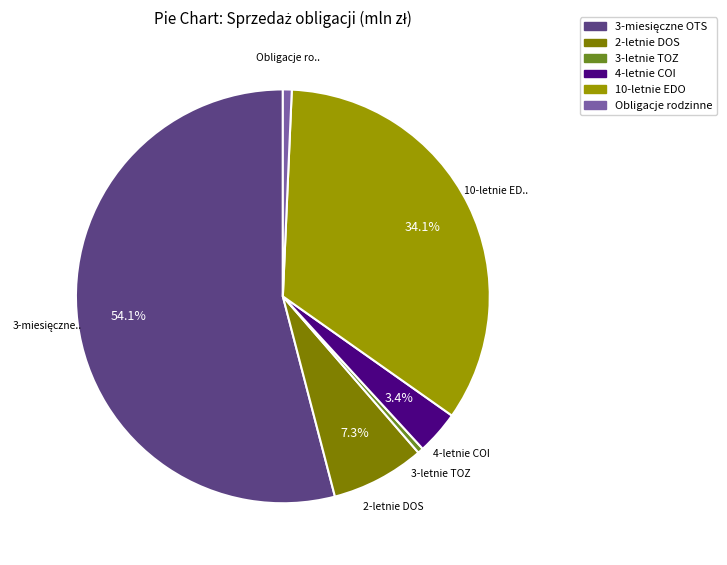

Is the sum of 10-letnie EDO and Obligacje rodzinne greater than half?

No